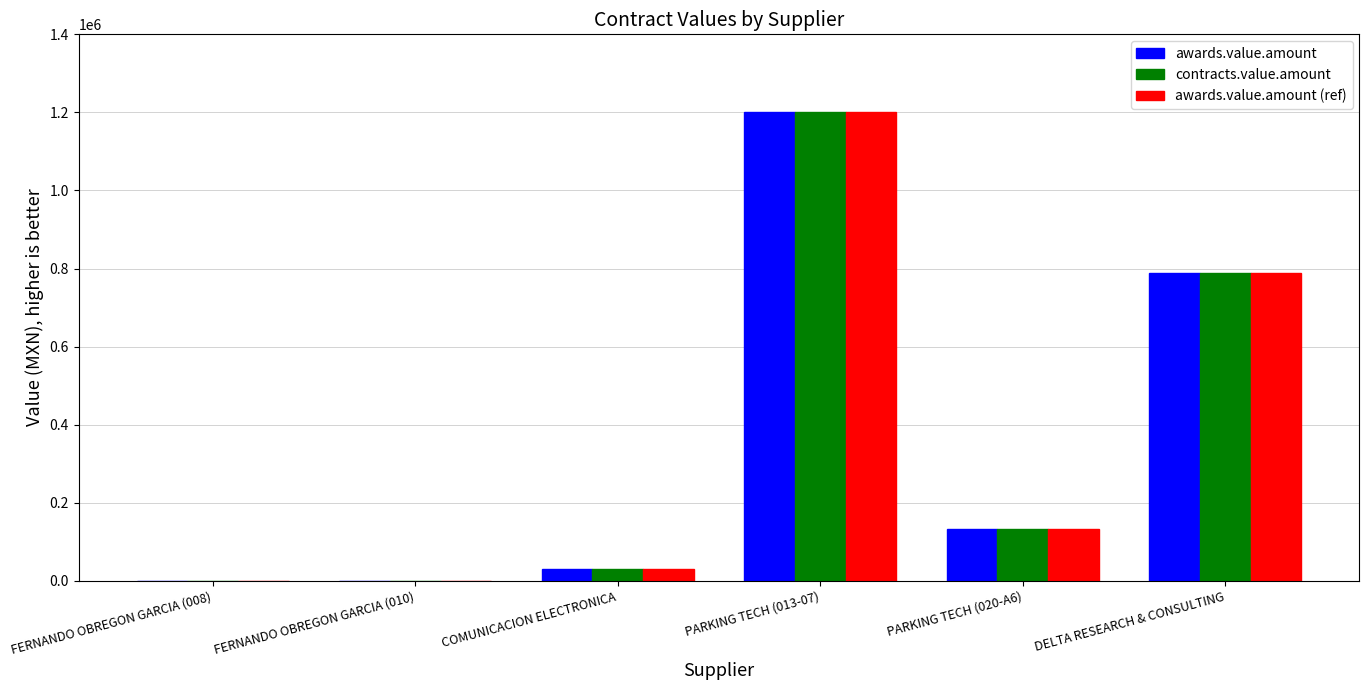

At which category is the sum across all series the highest?

PARKING TECH (013-07)